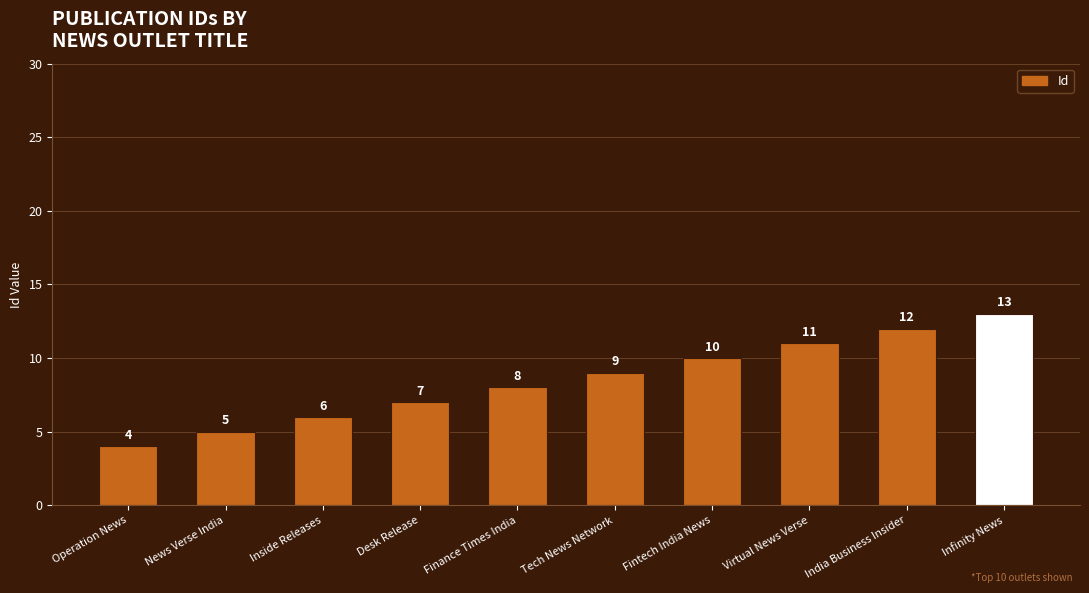

Reading left to right, transcribe all the data shown in this chart.

4	5	6	7	8	9	10	11	12	13